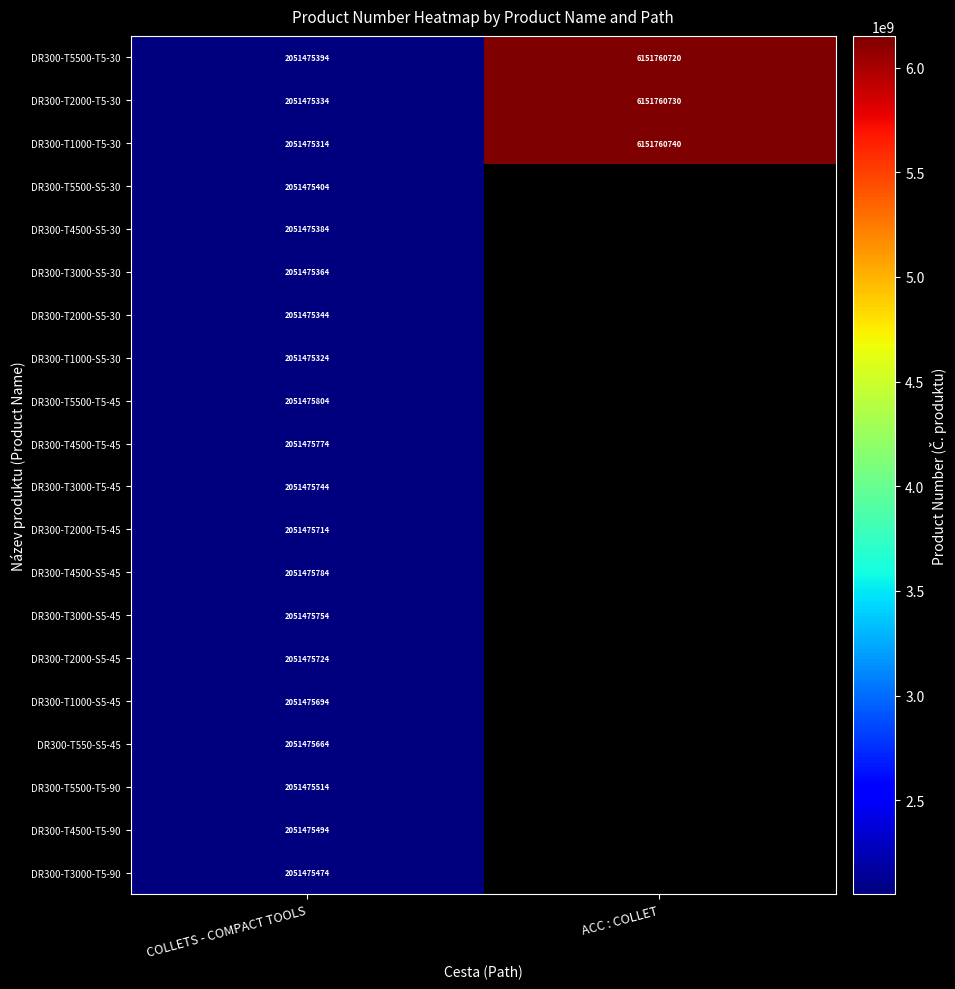

Count the number of categories in the chart.

2